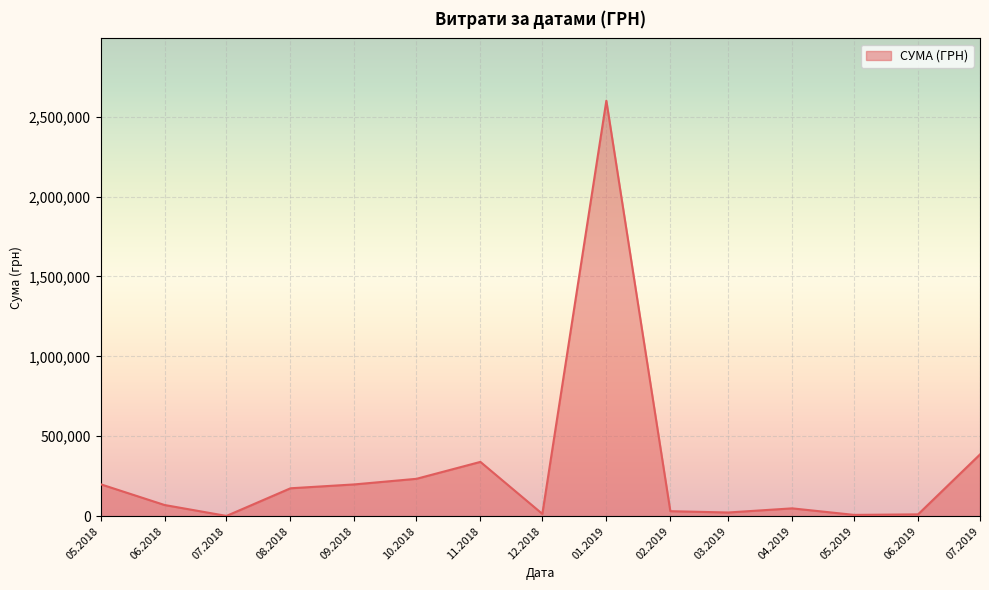

What is the sum of all values?

4342071.5